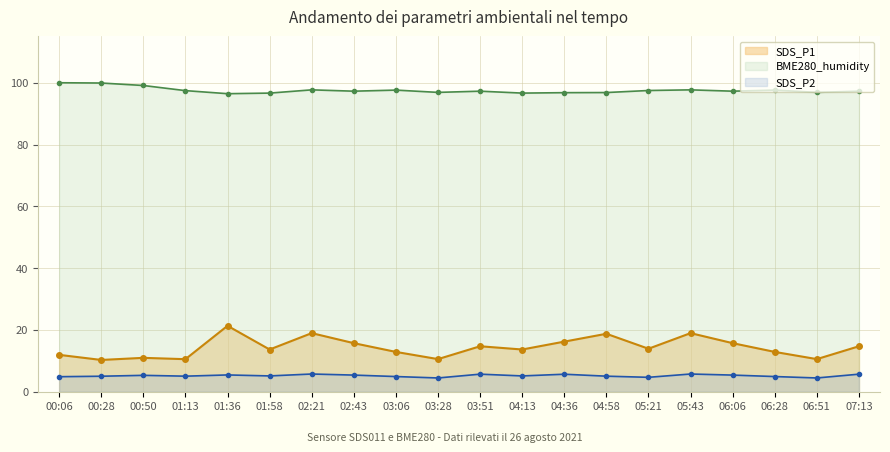

True or false: SDS_P1 has more than 1 points higher than both neighbors.

True